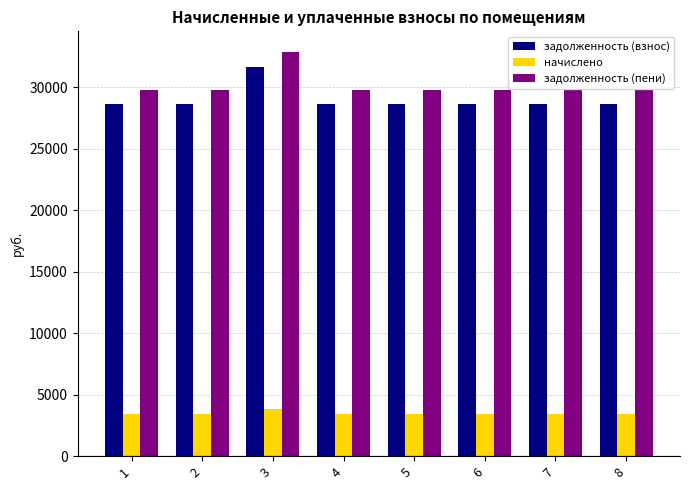

What is the sum of the задолженность (пени) values at 6 and 4?

59604.5